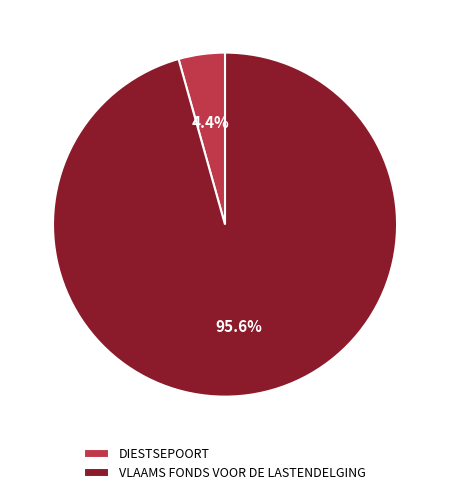

True or false: VLAAMS FONDS VOOR DE LASTENDELGING accounts for 96% of the total.

True